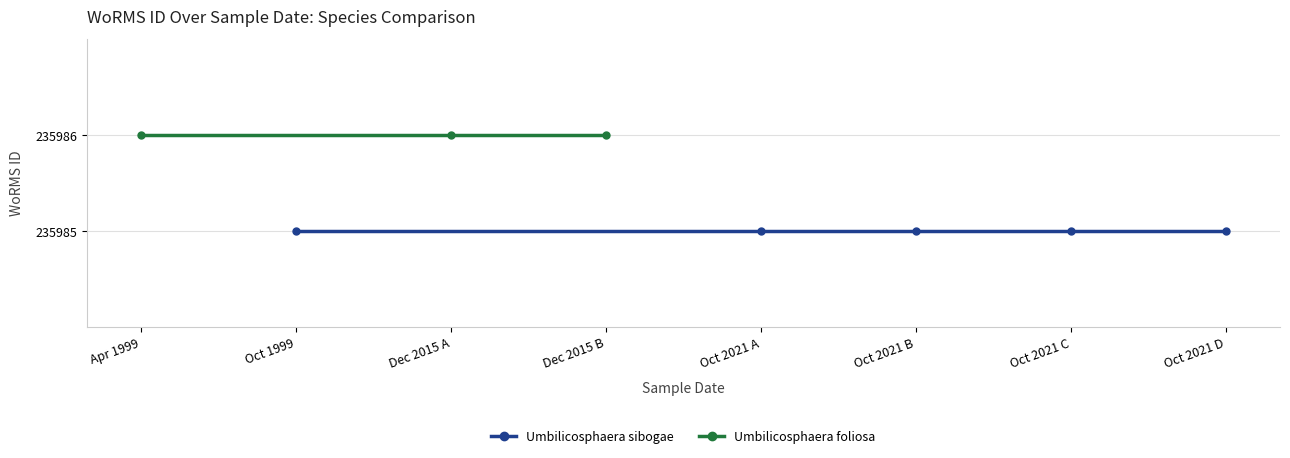

True or false: Umbilicosphaera sibogae and Umbilicosphaera foliosa cross at least once.

False